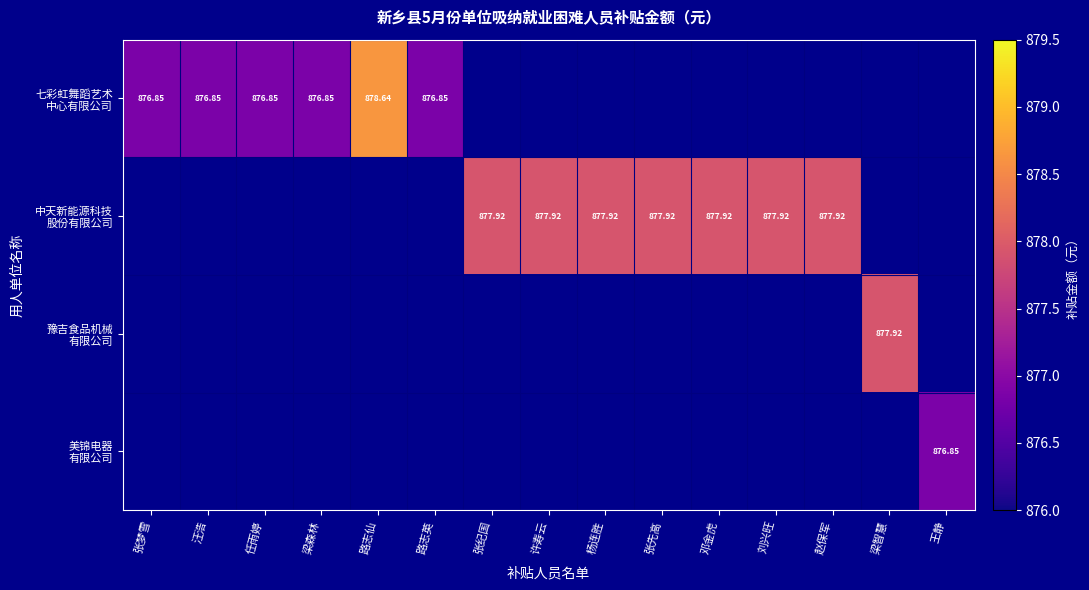

What is the total value across all series at 邓金虎?

877.9